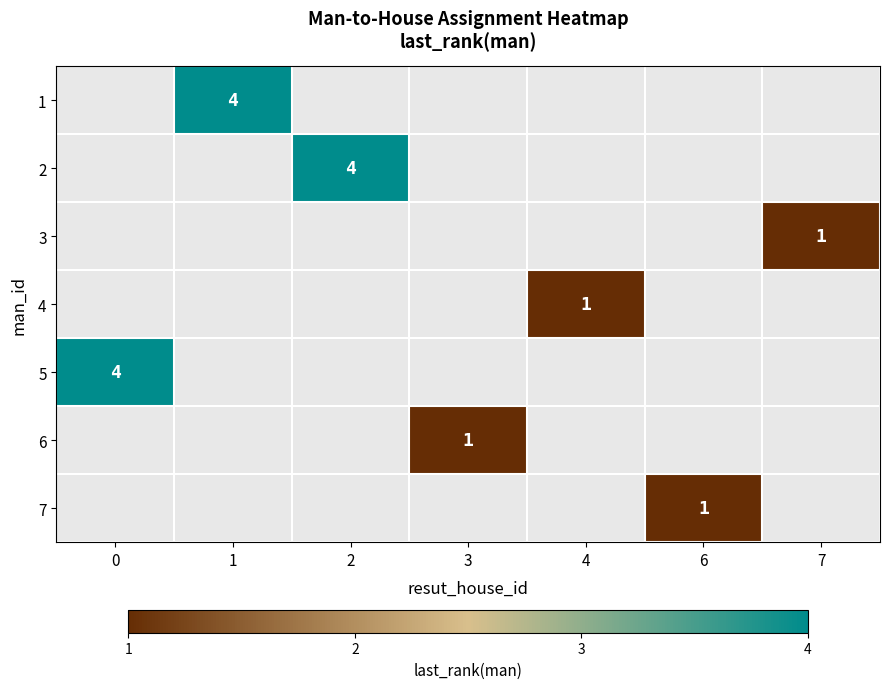

The 4 series shows 1 at 4. True or false?

True